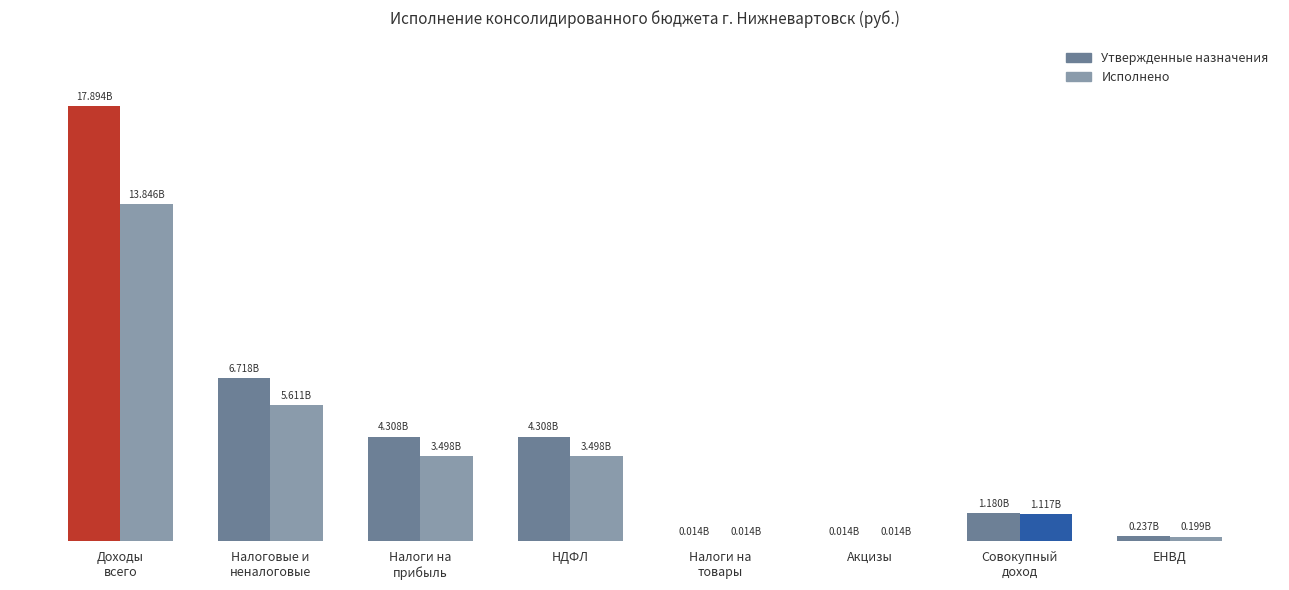

Are the bars horizontal?

No